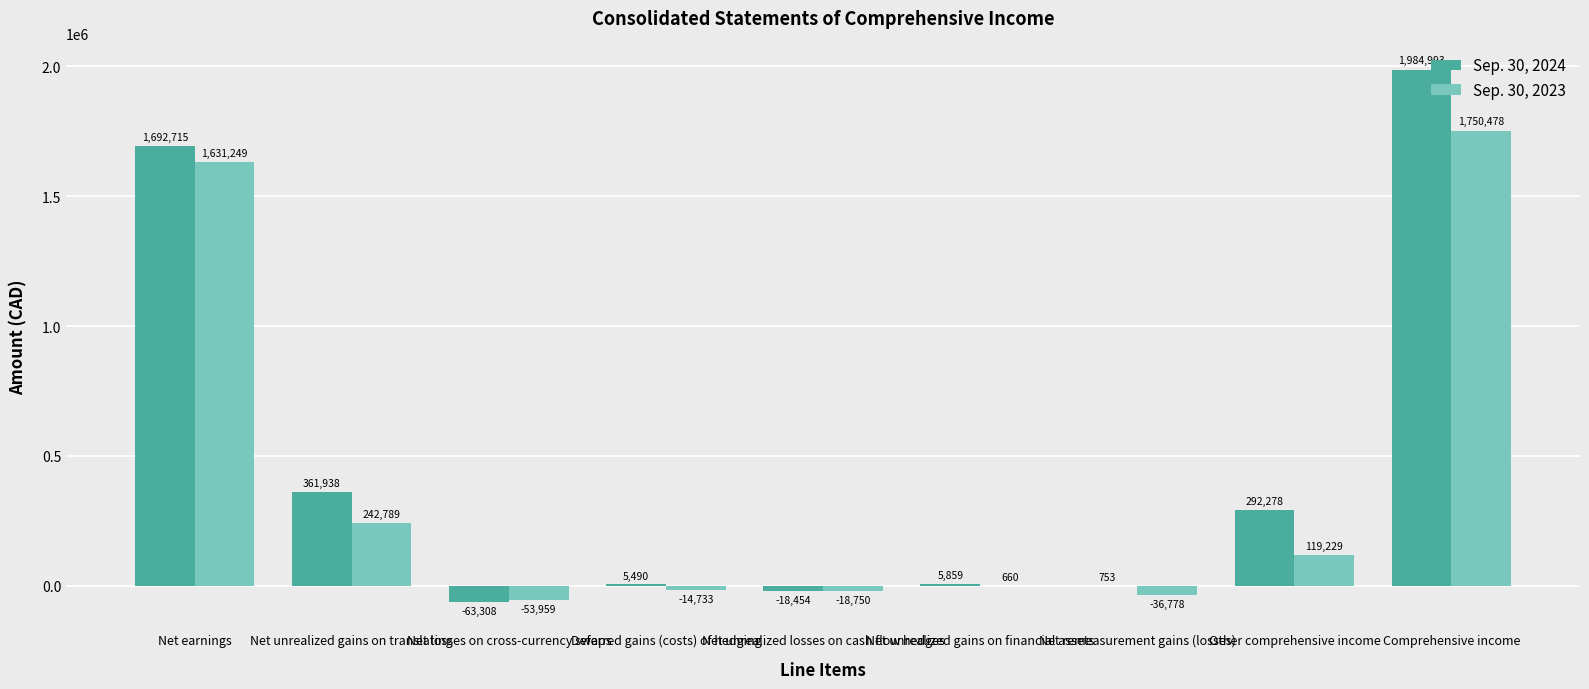

How many series are shown in this chart?

2